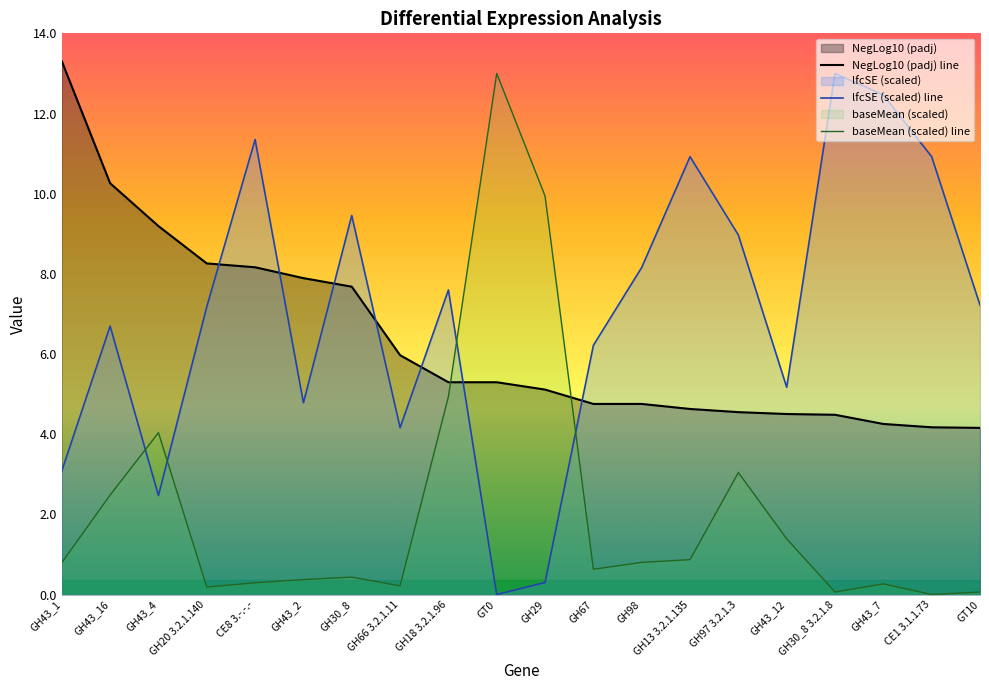

What value does the baseMean (scaled) line series have at GH43_7?

0.3